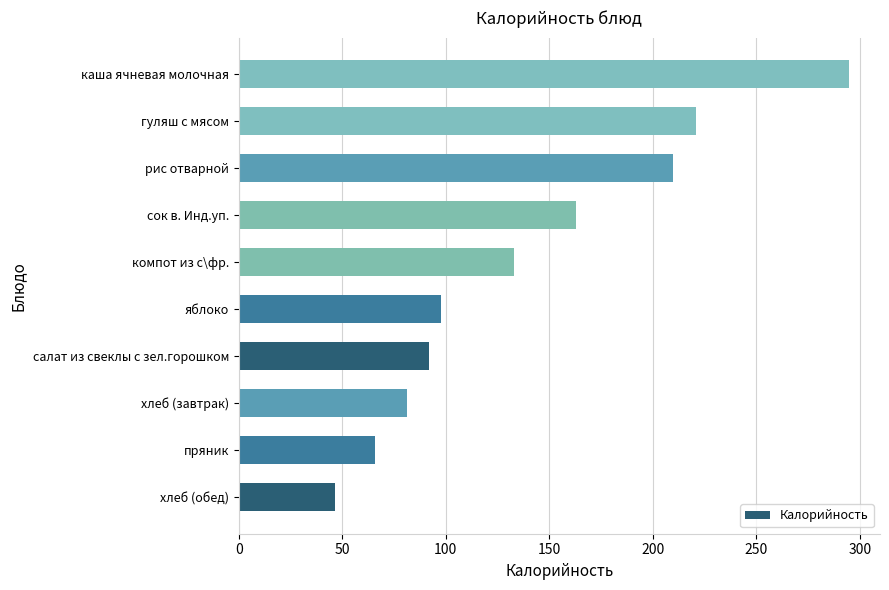

Reading bottom to top, transcribe all the data shown in this chart.

46.8	66.0	81.5	92.0	97.8	132.8	163.0	209.7	221.0	295.0